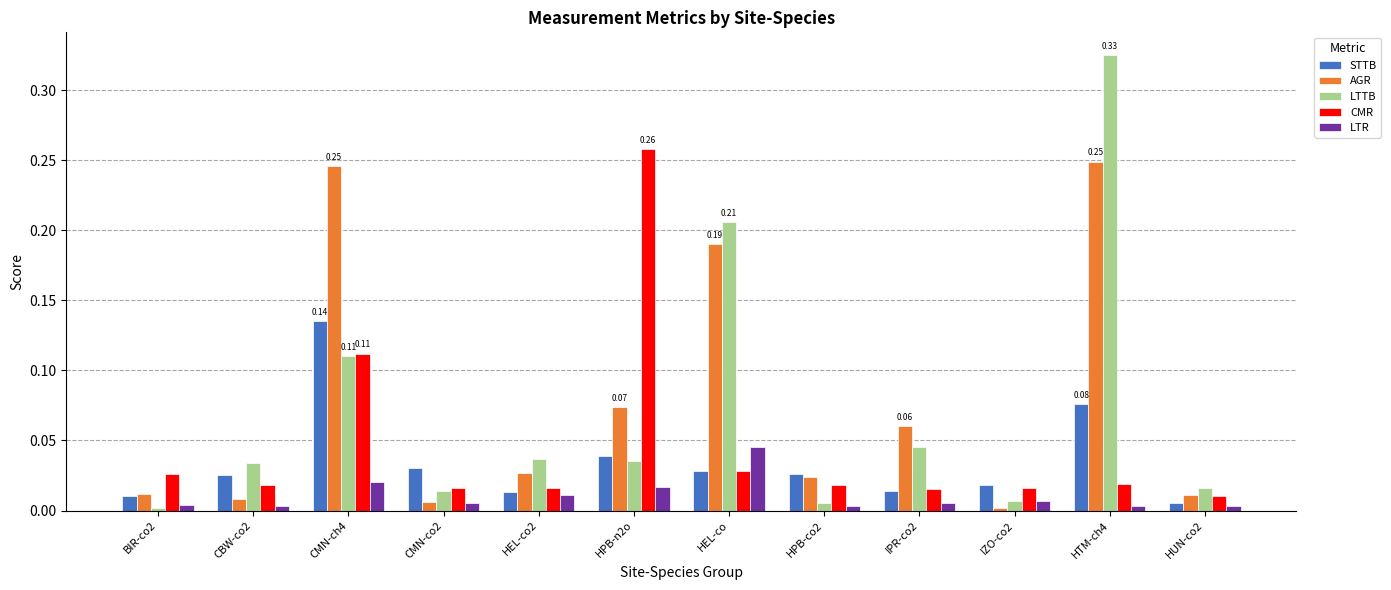

What is the sum of all CMR values?

0.6